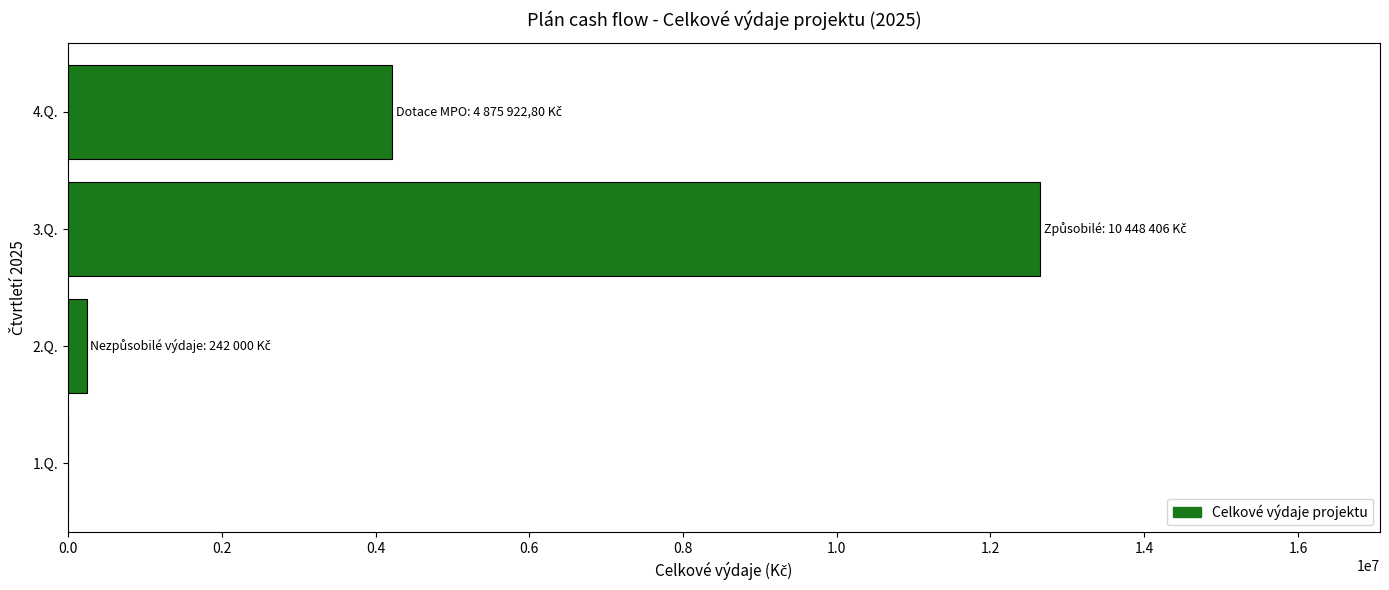

What is the maximum value shown in the chart?

12642571.3